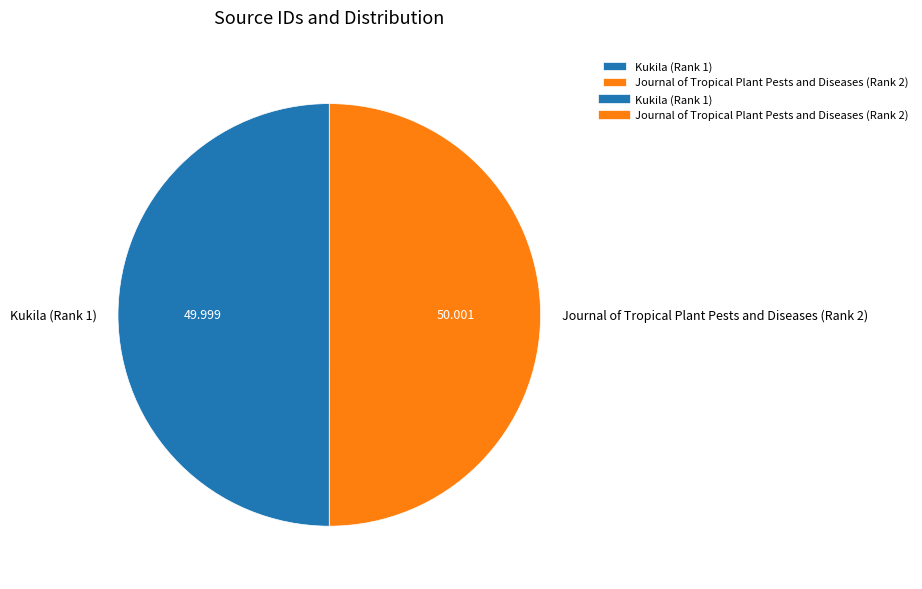

Is the sum of Kukila (Rank 1) and Journal of Tropical Plant Pests and Diseases (Rank 2) greater than half?

Yes